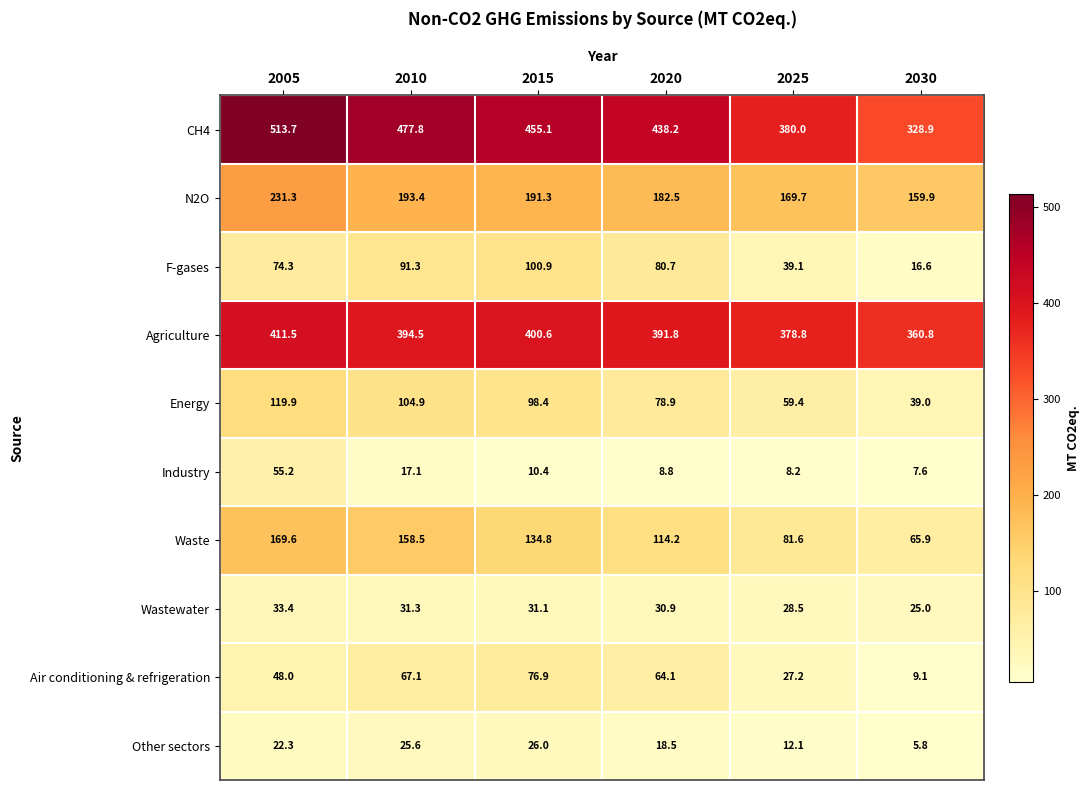

Between 2020 and 2030, which series saw the biggest shift?

CH4